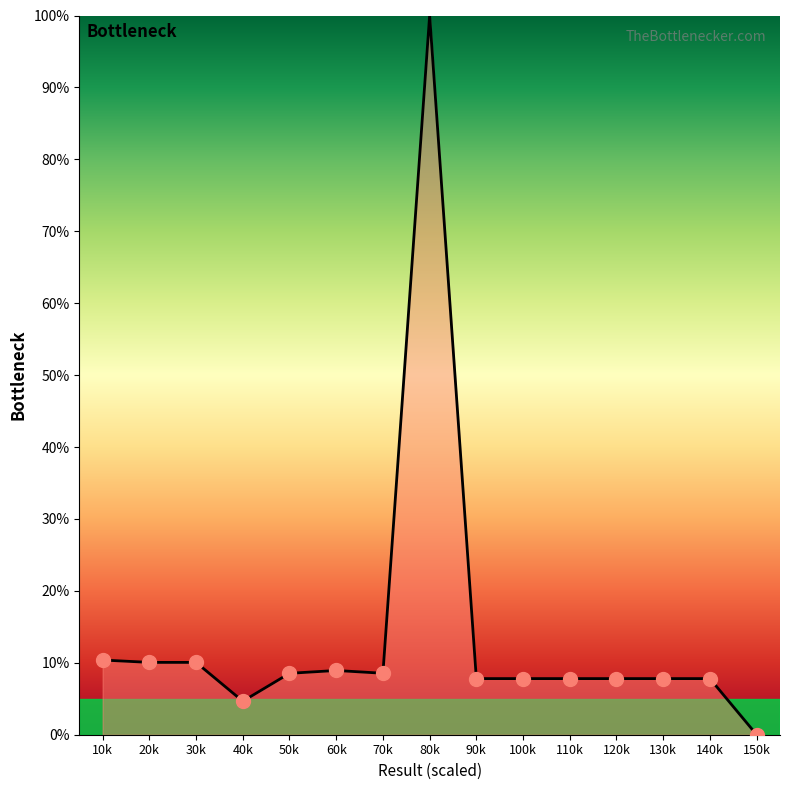

Which label corresponds to the smallest value in the chart?

150k